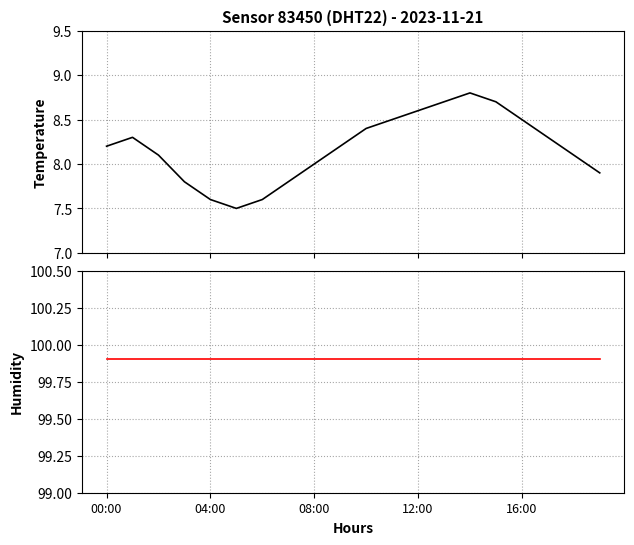

How many lines are shown in the chart?

2